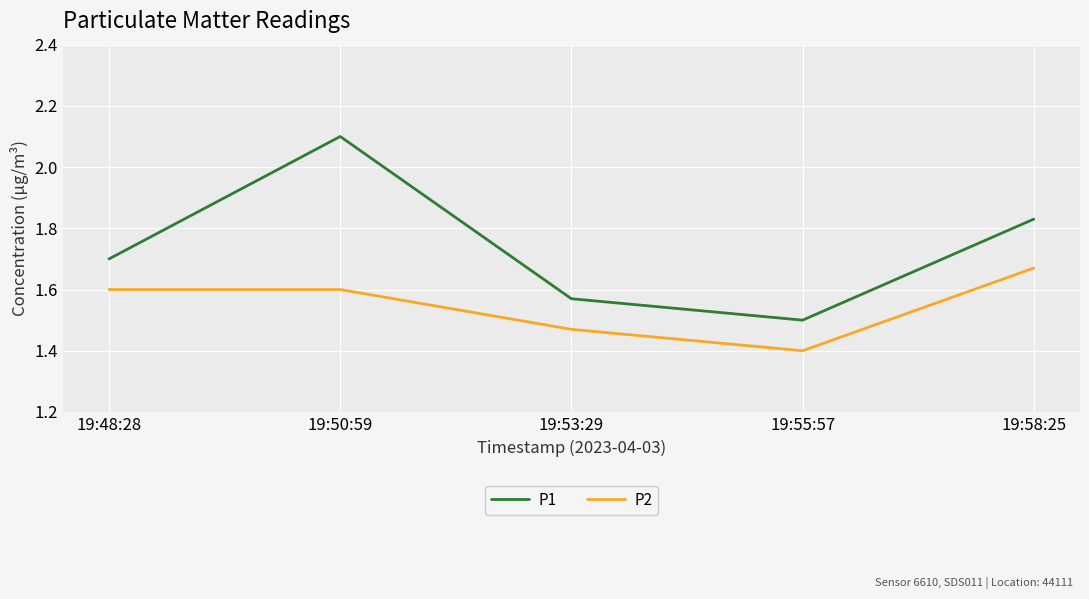

What is the sum of the P2 values at 19:50:59 and 19:58:25?

3.3